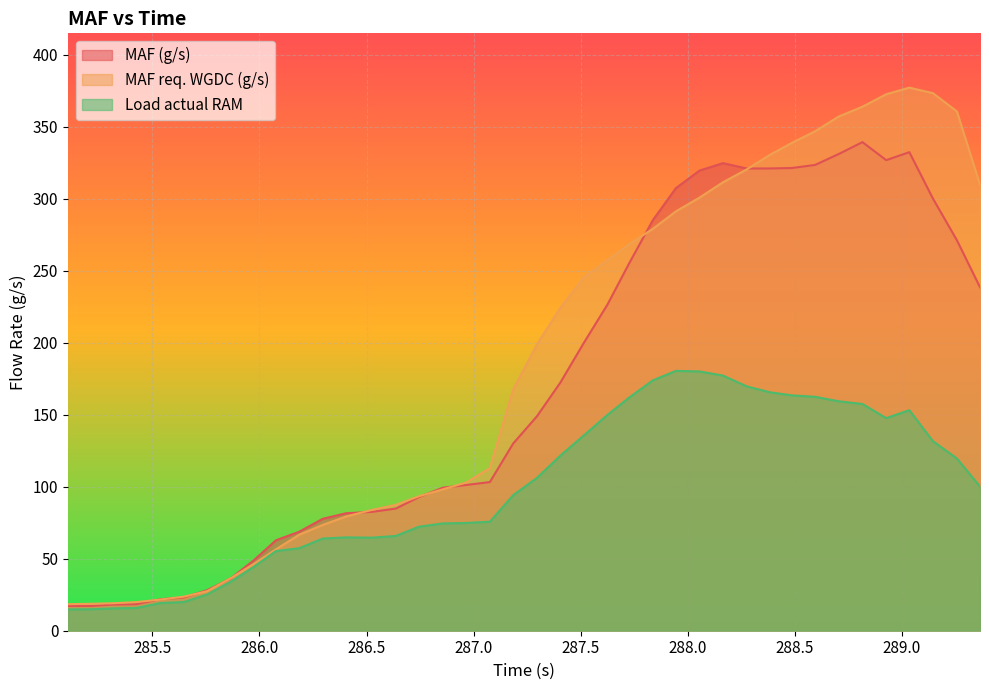

What is the sum of all Load actual RAM values?

3982.4